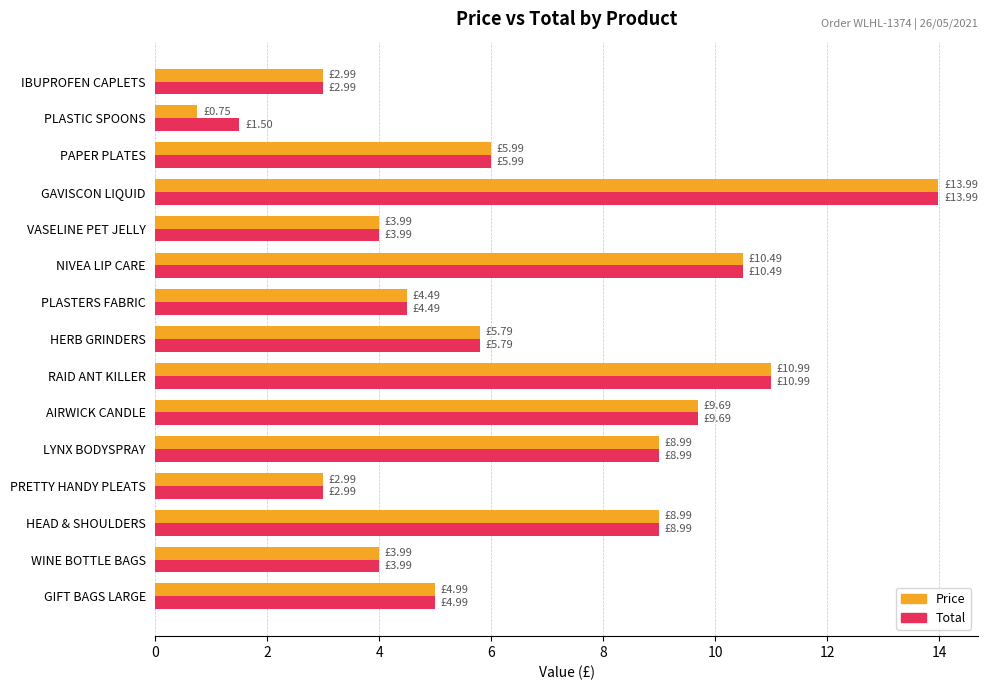

At which category is the sum across all series the highest?

GAVISCON LIQUID